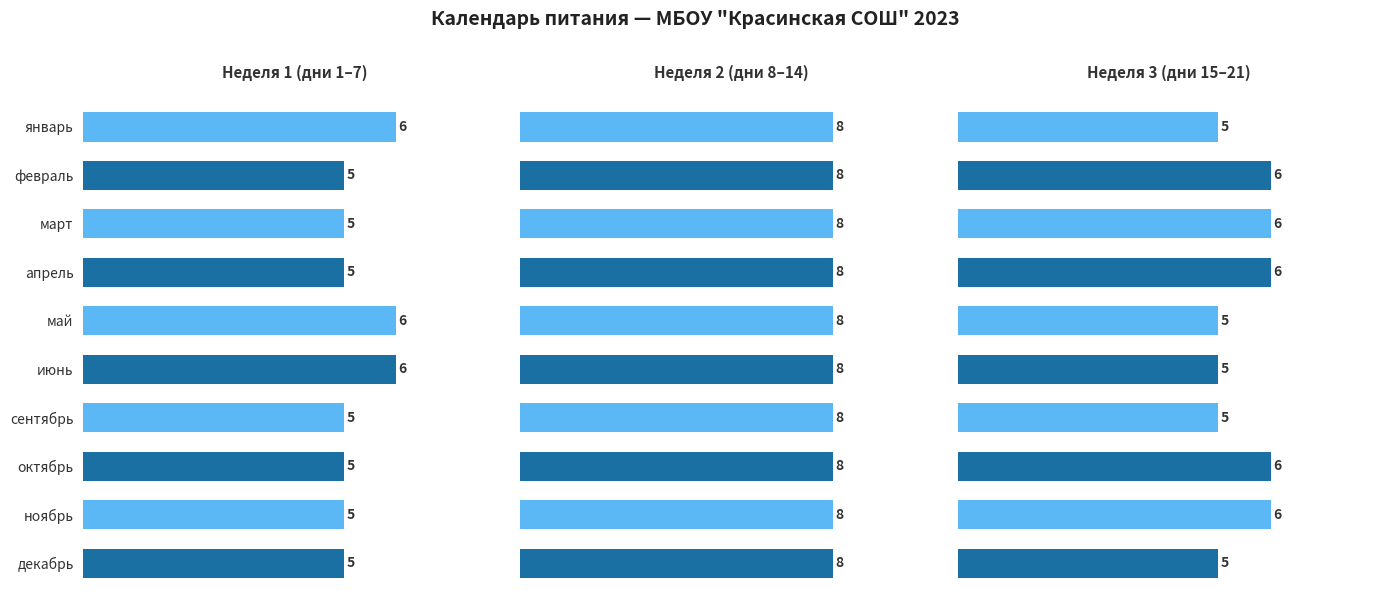

List the labels in order of Неделя 1 (дни 1–7) value, smallest first.

1, 2, 3, 6, 7, 8, 9, 0, 4, 5